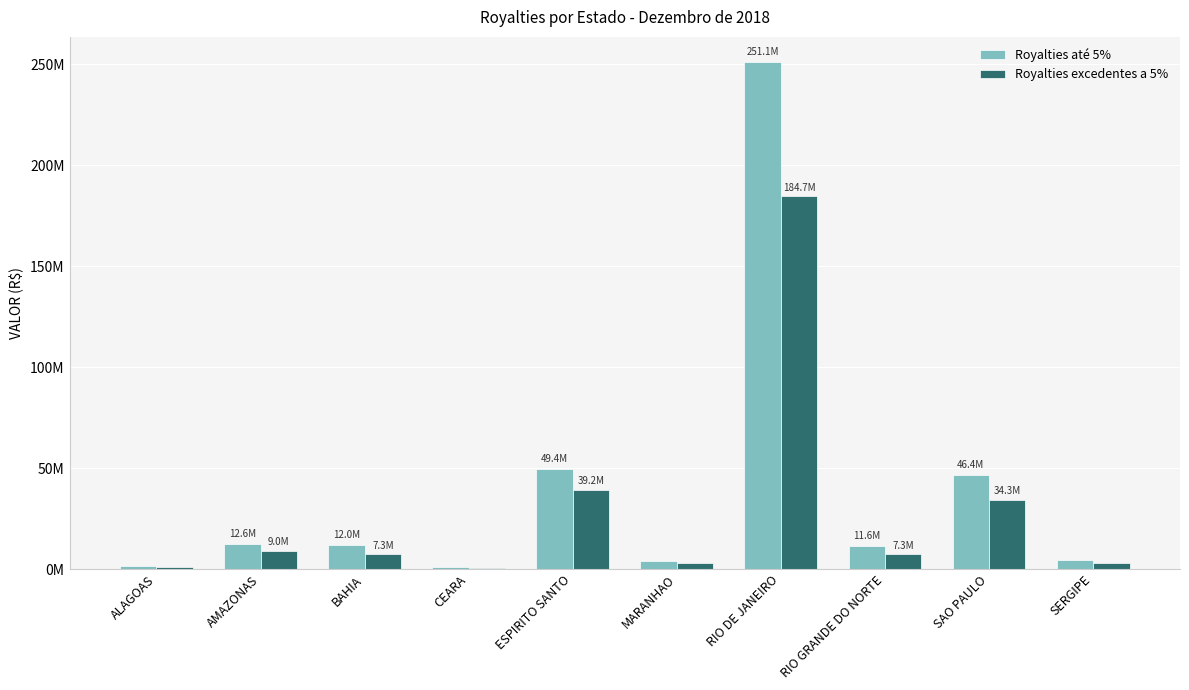

Between RIO GRANDE DO NORTE and CEARA, which is larger?

RIO GRANDE DO NORTE